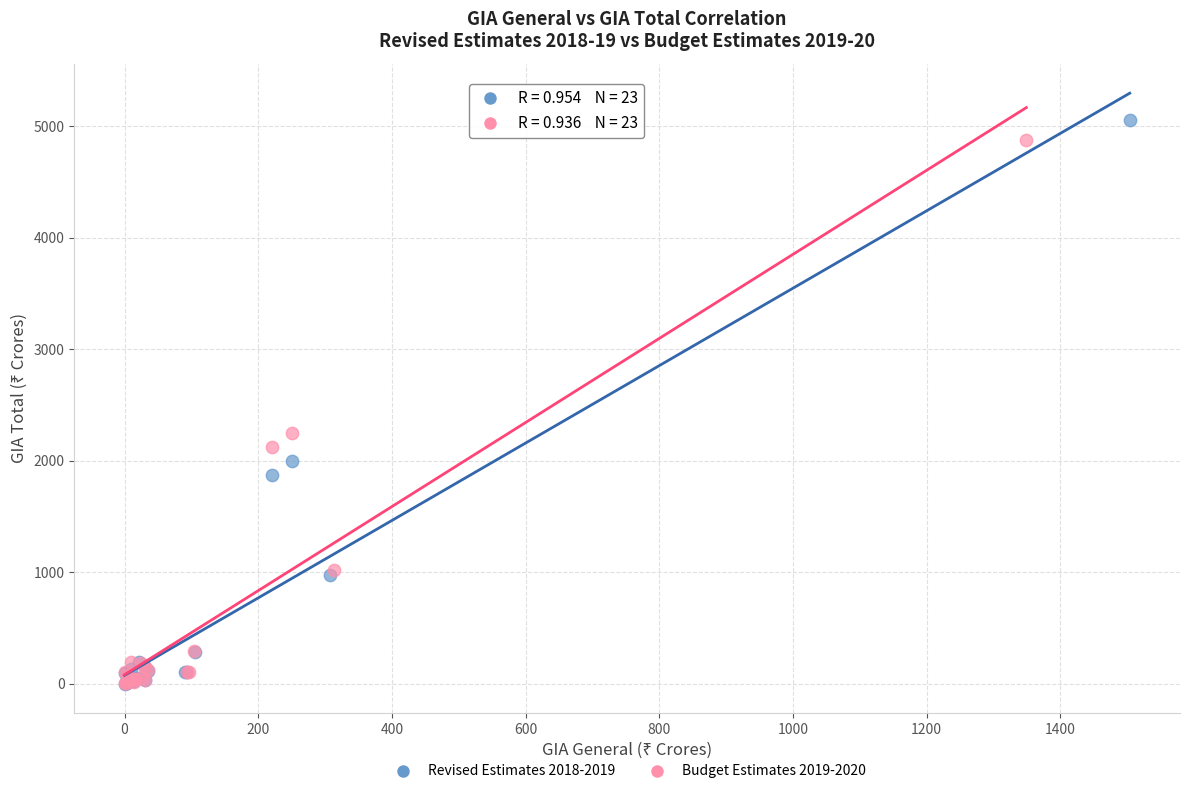

Which series has the largest Y range (max minus min)?

Revised Estimates 2018-2019